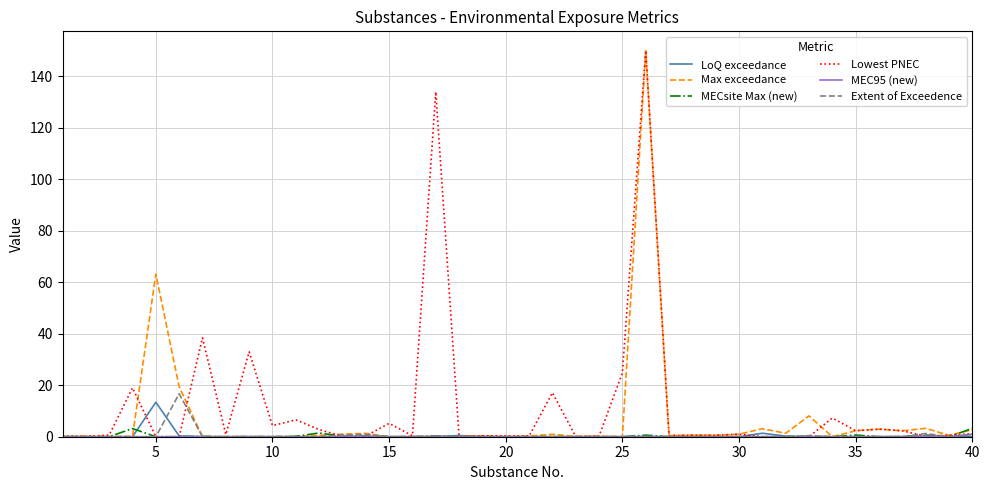

How many lines are shown in the chart?

6